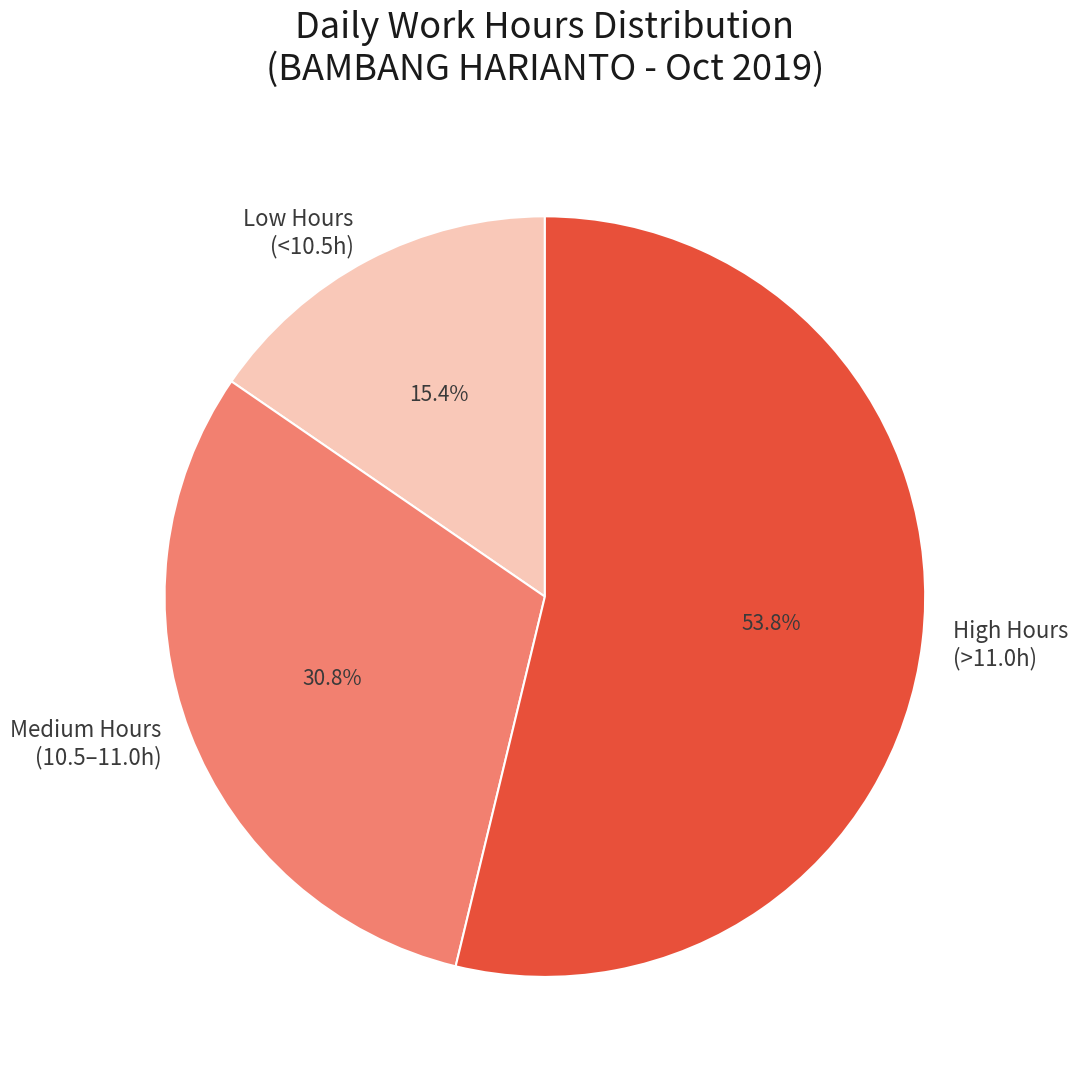

What is the ratio of the value at High Hours (>11.0h) to the value at Medium Hours (10.5–11.0h)?

1.7